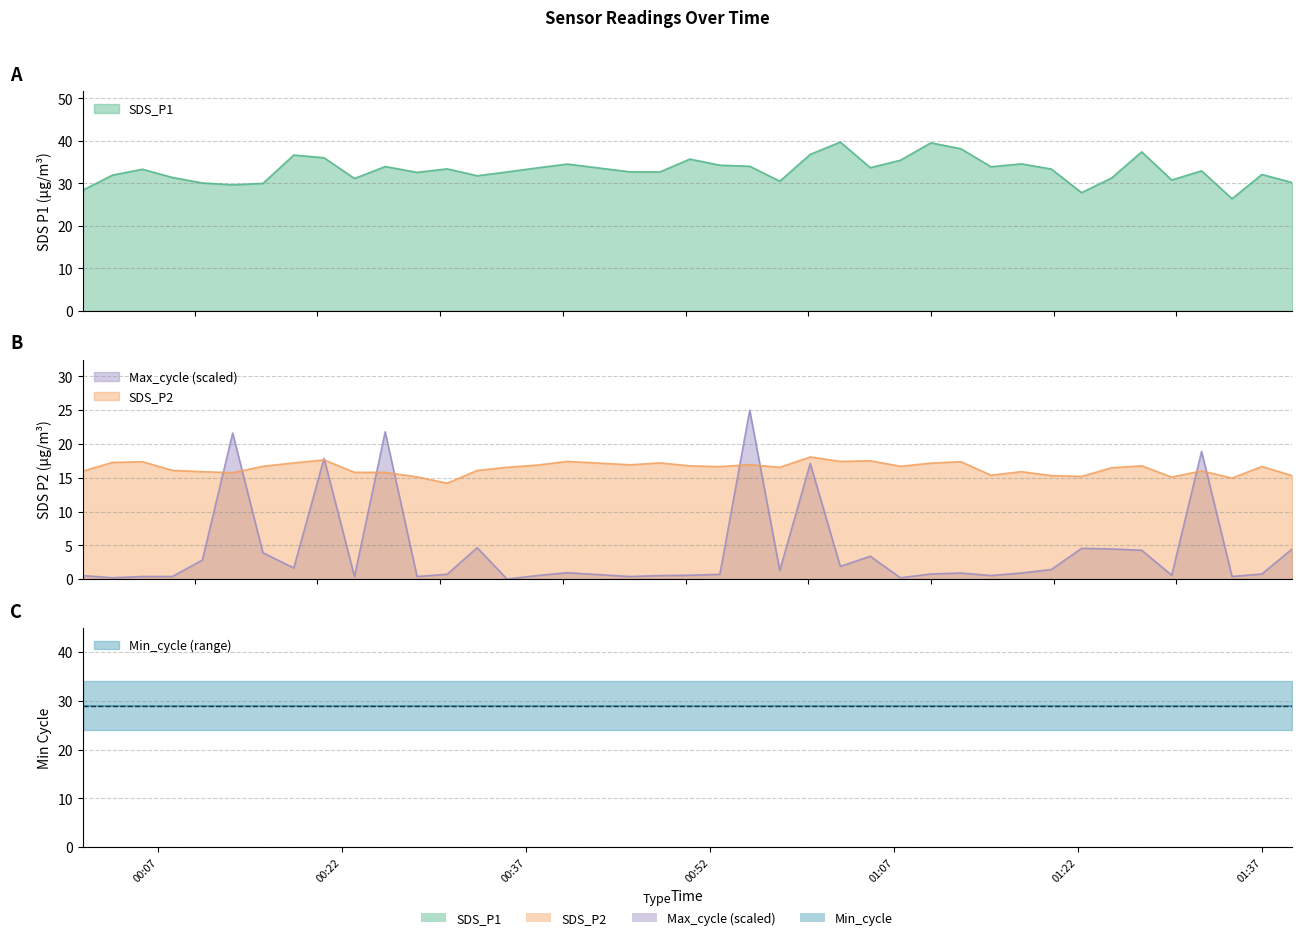

Between 2021/11/02 00:35:27 and 2021/11/02 00:52:48, which series saw the biggest shift?

SDS_P1